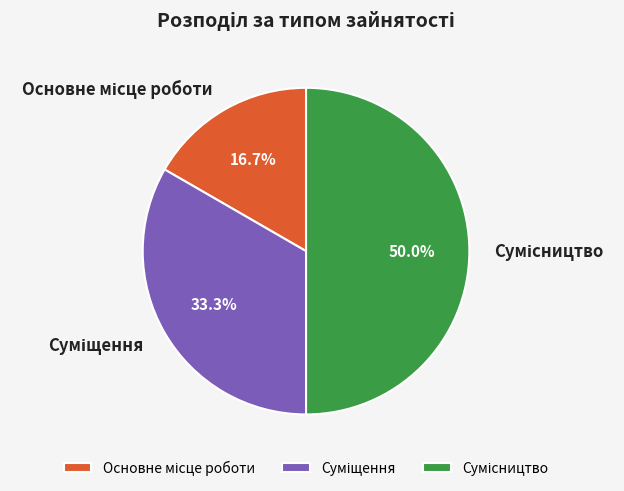

How many segments does this pie chart have?

3